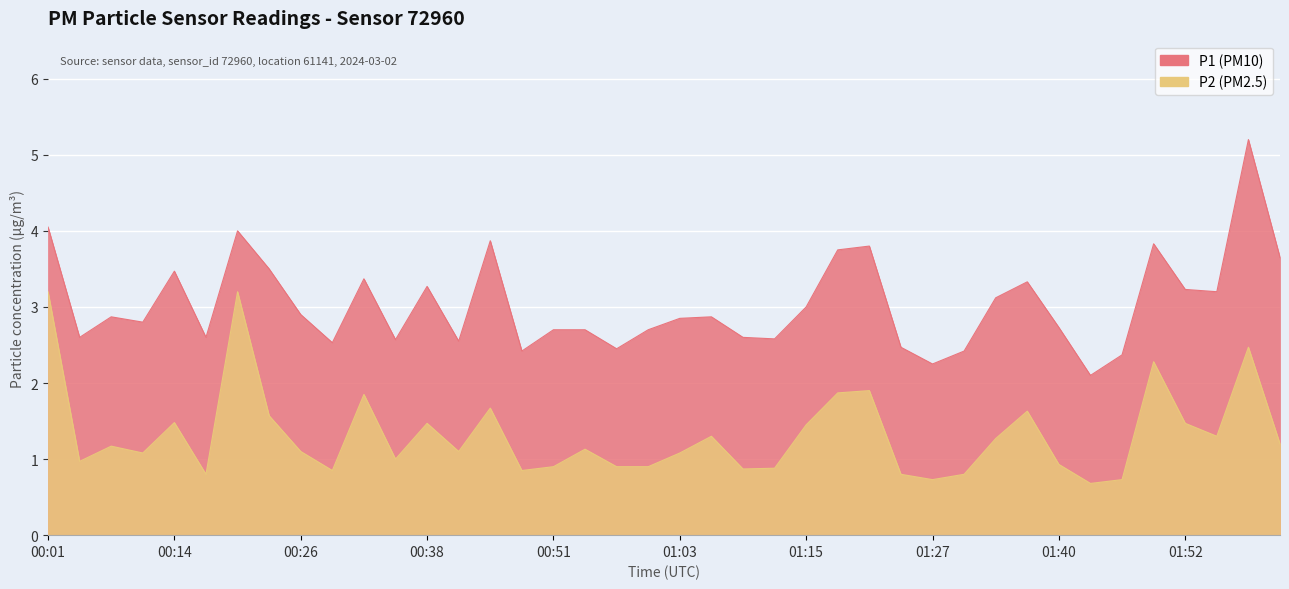

What is the sum of the P2 values at 00:41 and 00:17?

1.9